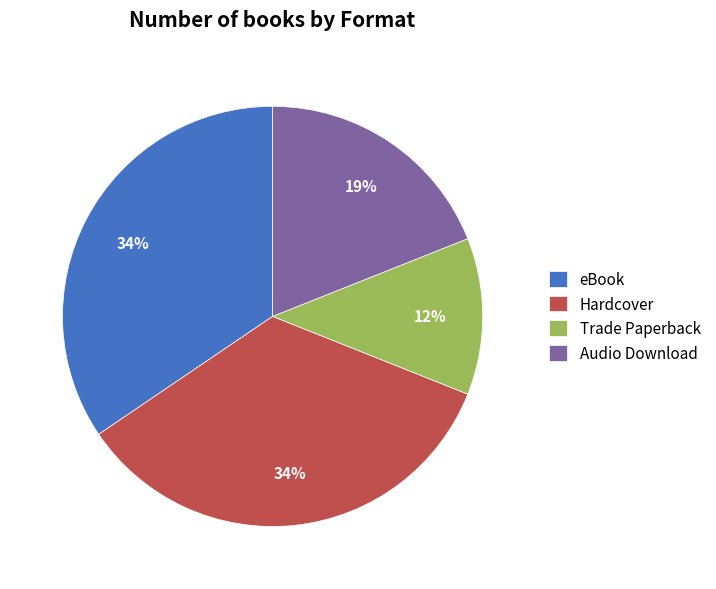

Is there any slice that represents more than half of the pie?

No